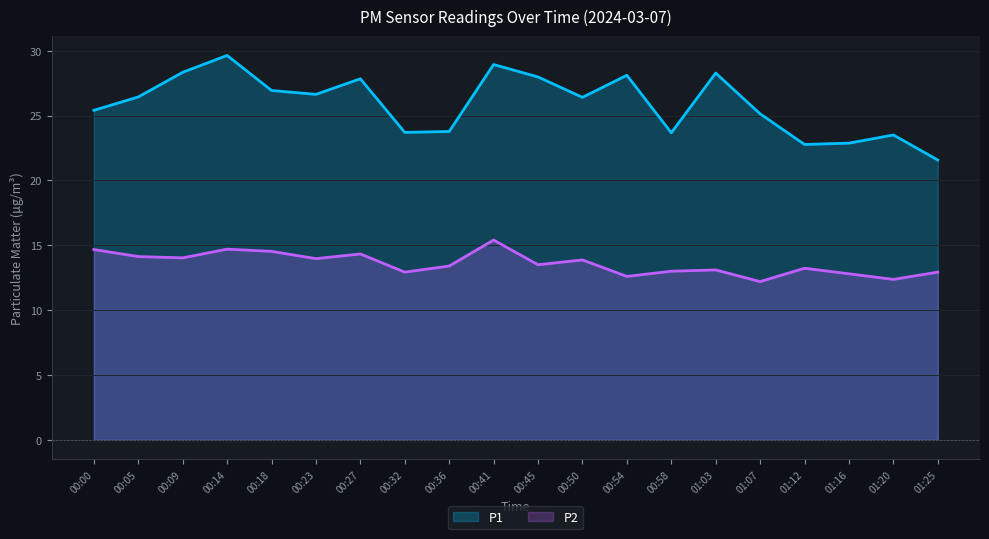

What value does the P2 series have at 01:25?

12.9